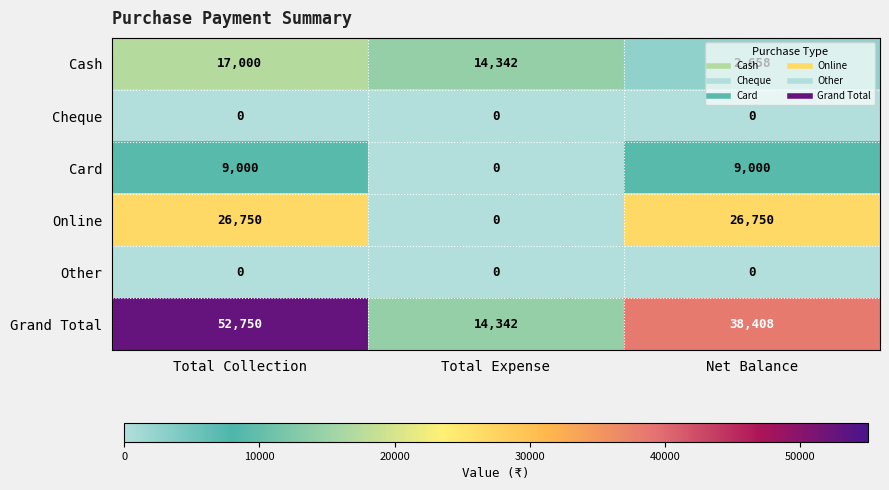

What is the minimum value for Grand Total?

14342